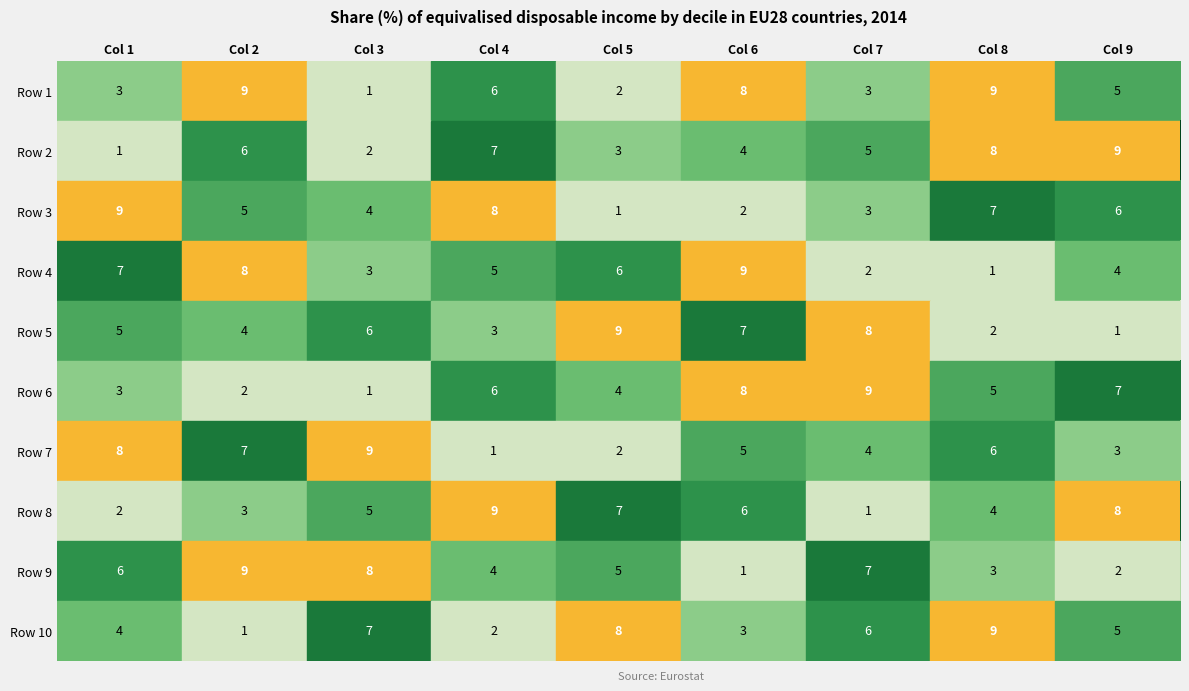

Between Col 1 and Col 9, which series saw the biggest shift?

Row 2